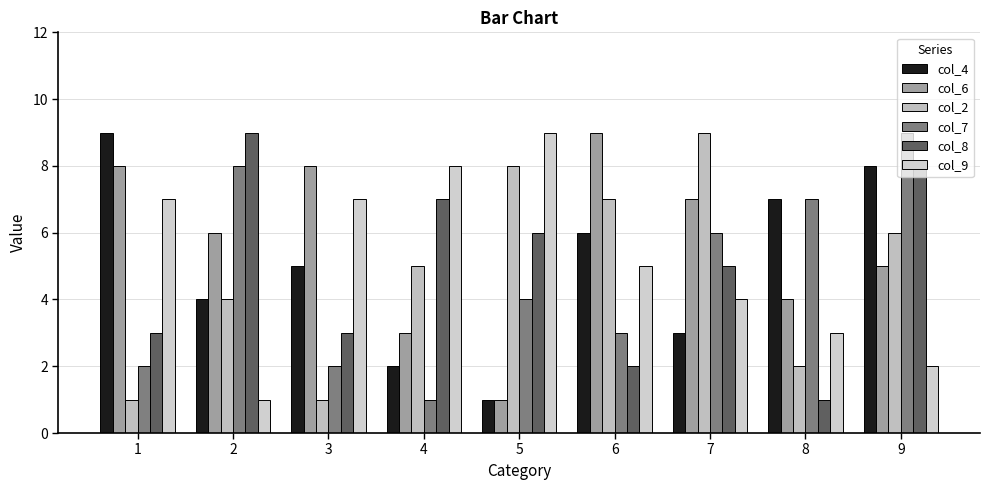

Which series has the largest range (max minus min)?

col_4